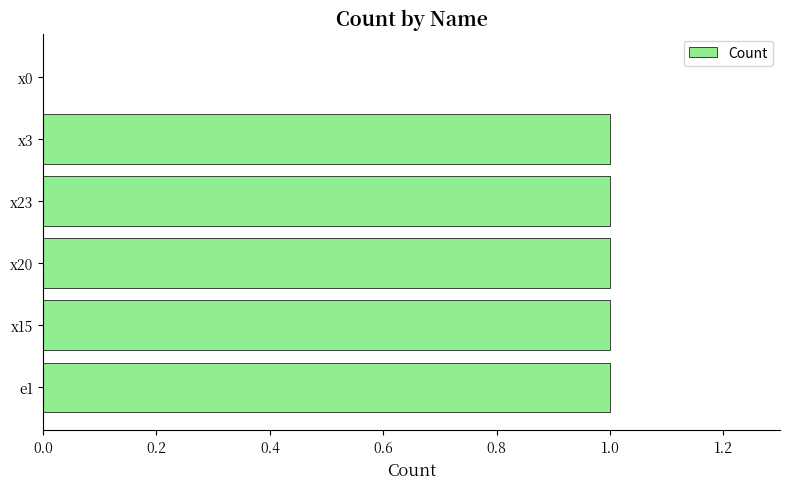

What is the change in value from x0 to x20?

+1